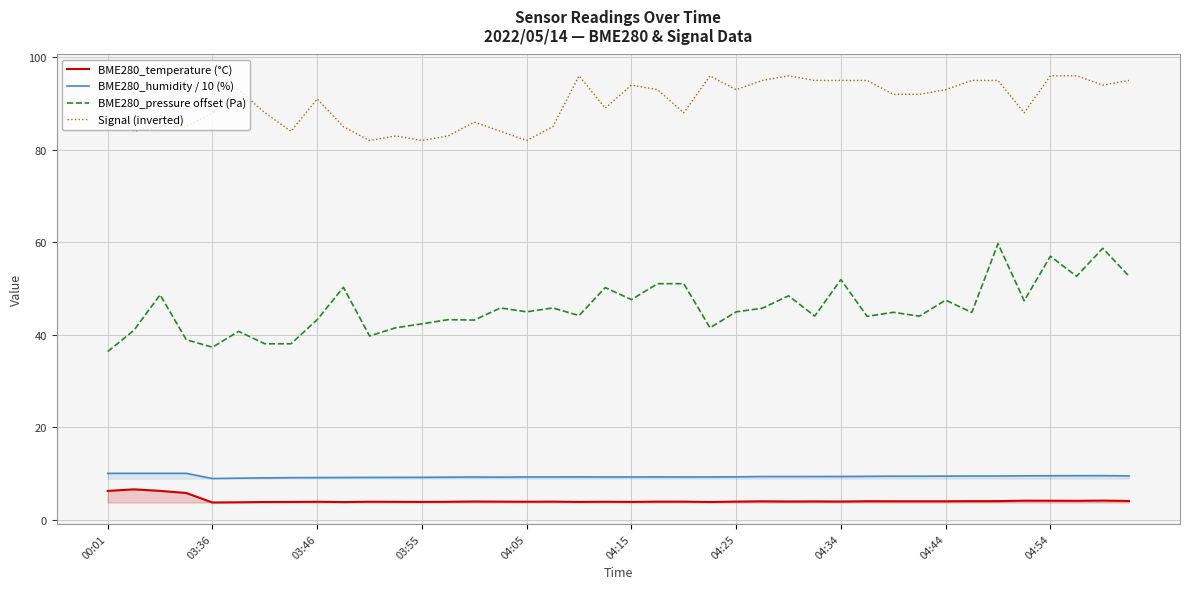

What is the maximum value shown in the chart?

96.0